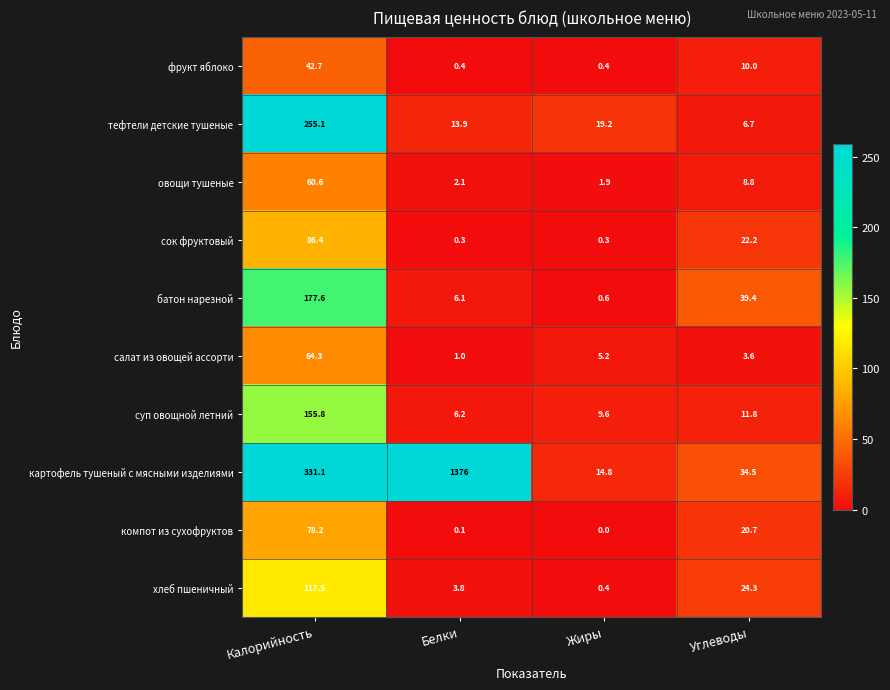

Is it true that овощи тушеные equals 3.3 at Жиры?

False